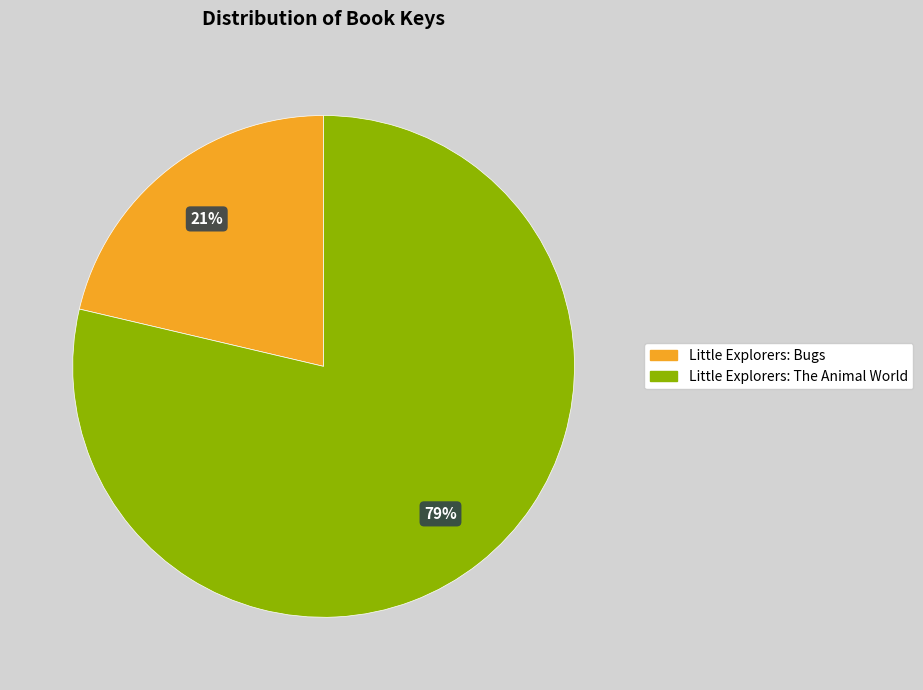

To the nearest percent, what portion does Little Explorers: Bugs represent?

21%